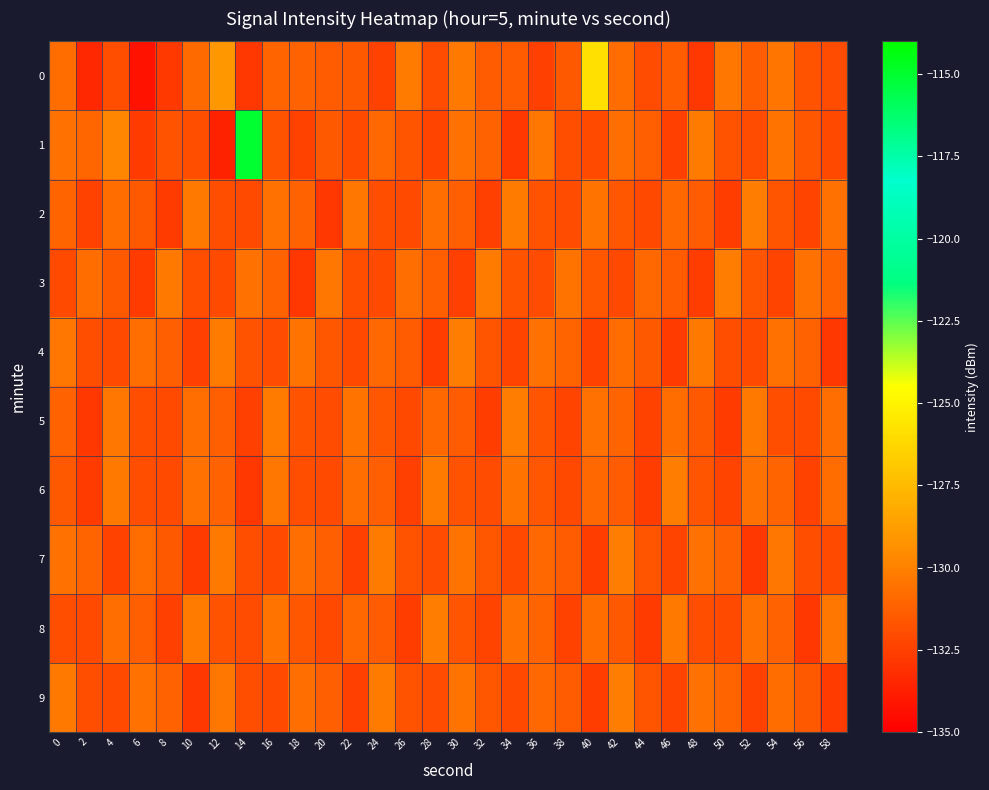

Rank the series by their maximum value, from lowest to highest.

2, 3, 4, 5, 6, 7, 8, 9, 0, 1